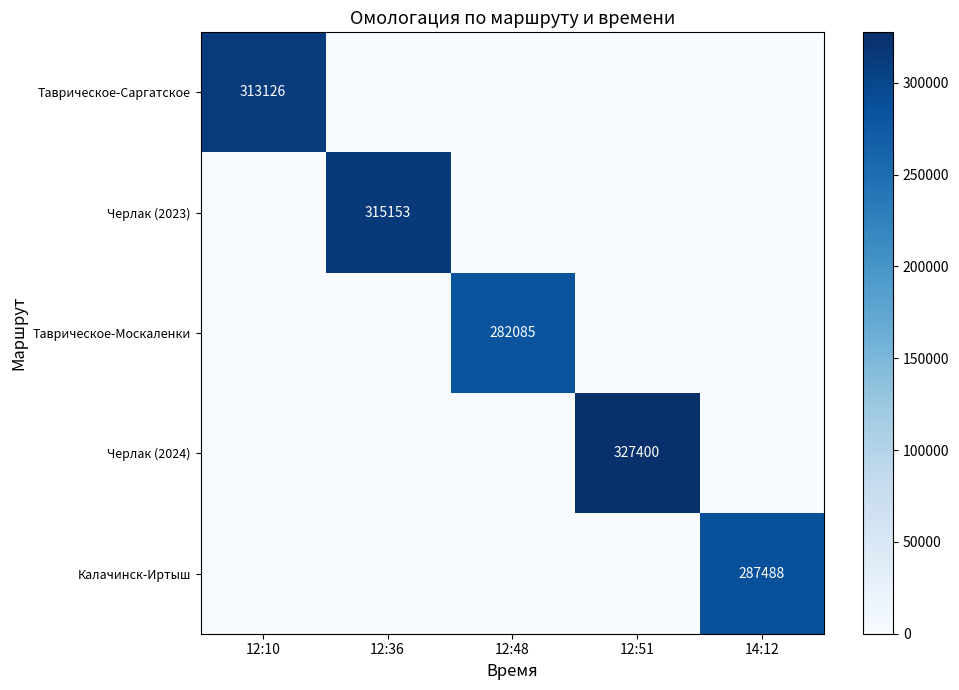

True or false: Калачинск-Иртыш has a value of 394231 at 14:12.

False